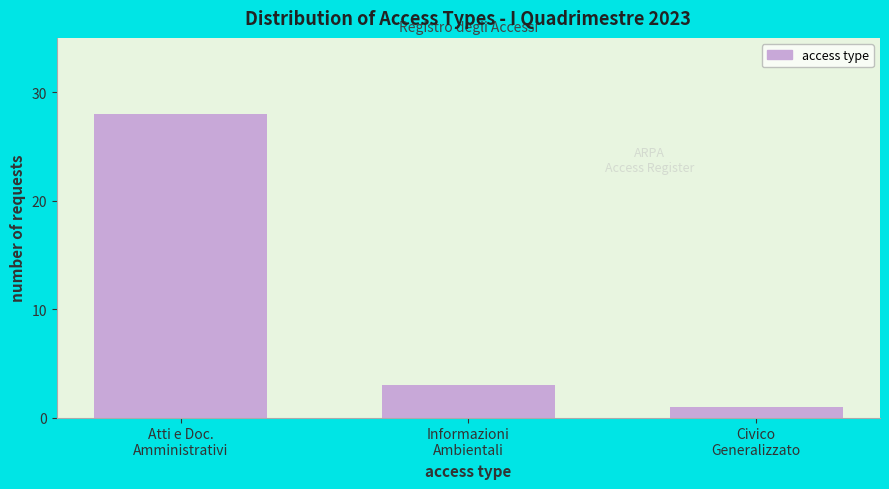

Reading left to right, list all the values displayed in this chart.

28	3	1